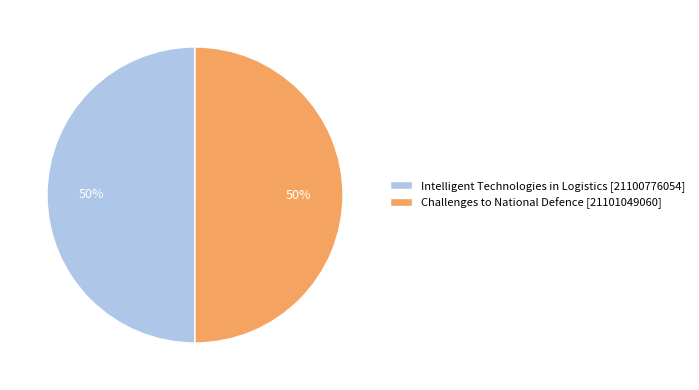

To the nearest percent, what is the combined percentage of Intelligent Technologies in Logistics [21100776054] and Challenges to National Defence [21101049060]?

100%